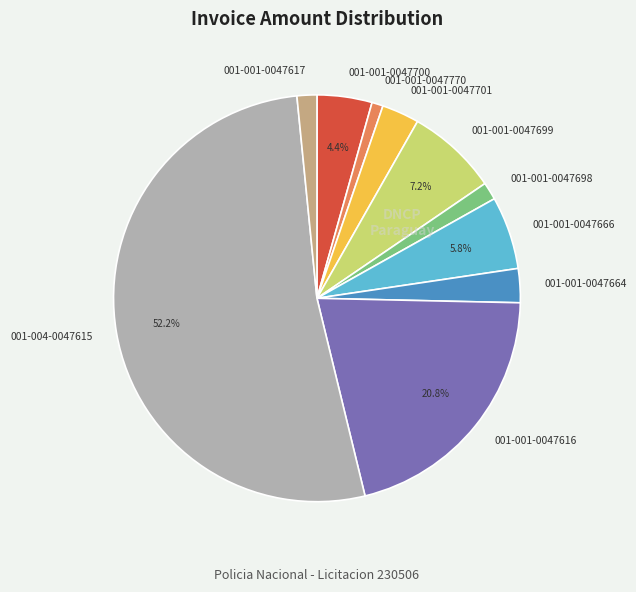

The 001-001-0047666 slice represents 18% of the pie. True or false?

False